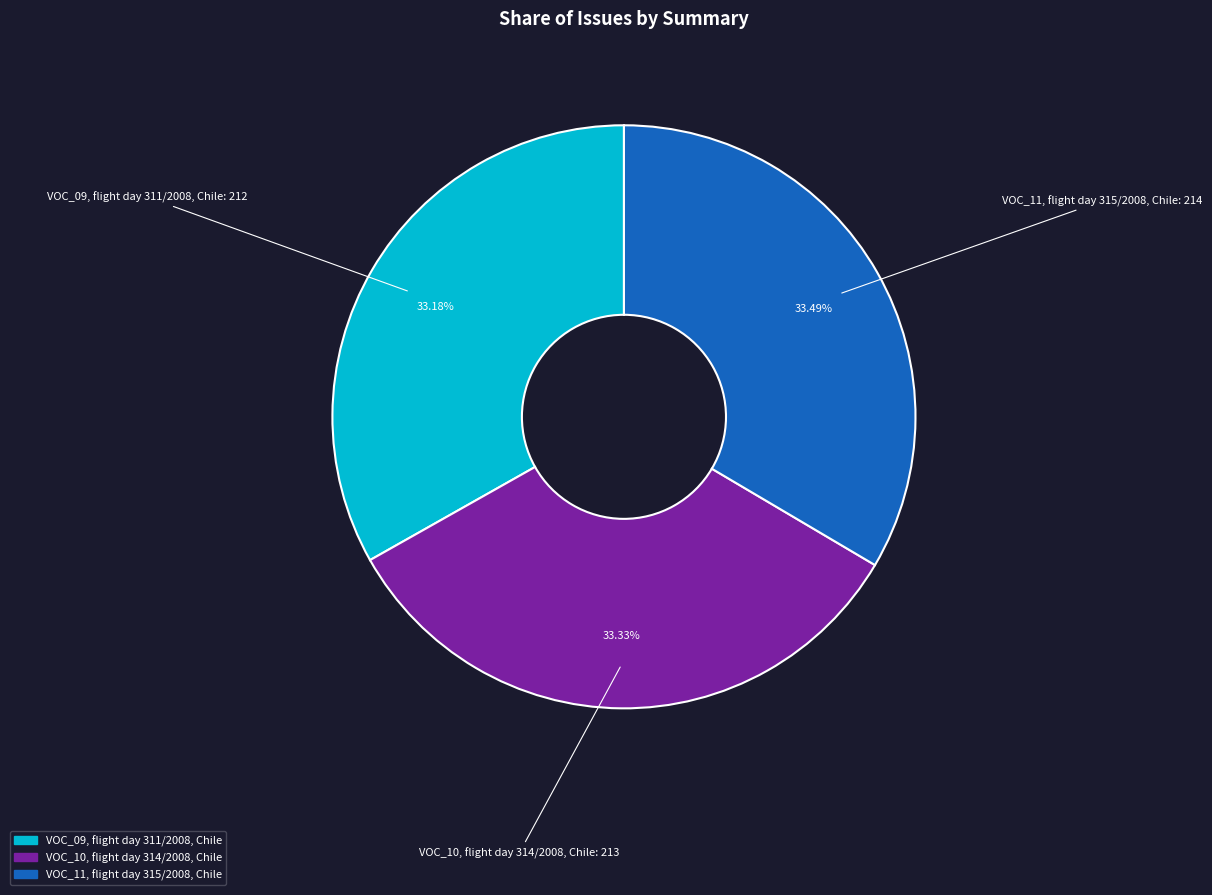

What percentage is the VOC_09, flight day 311/2008, Chile slice, to the nearest percent?

33%